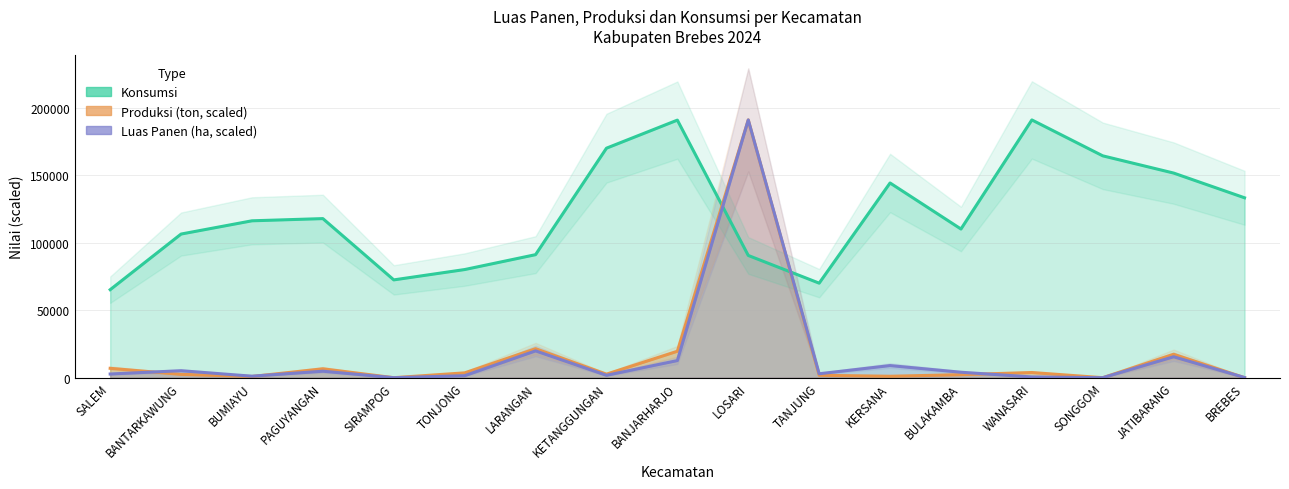

What is the approximate value of Konsumsi at BANJARHARJO?

190917.0